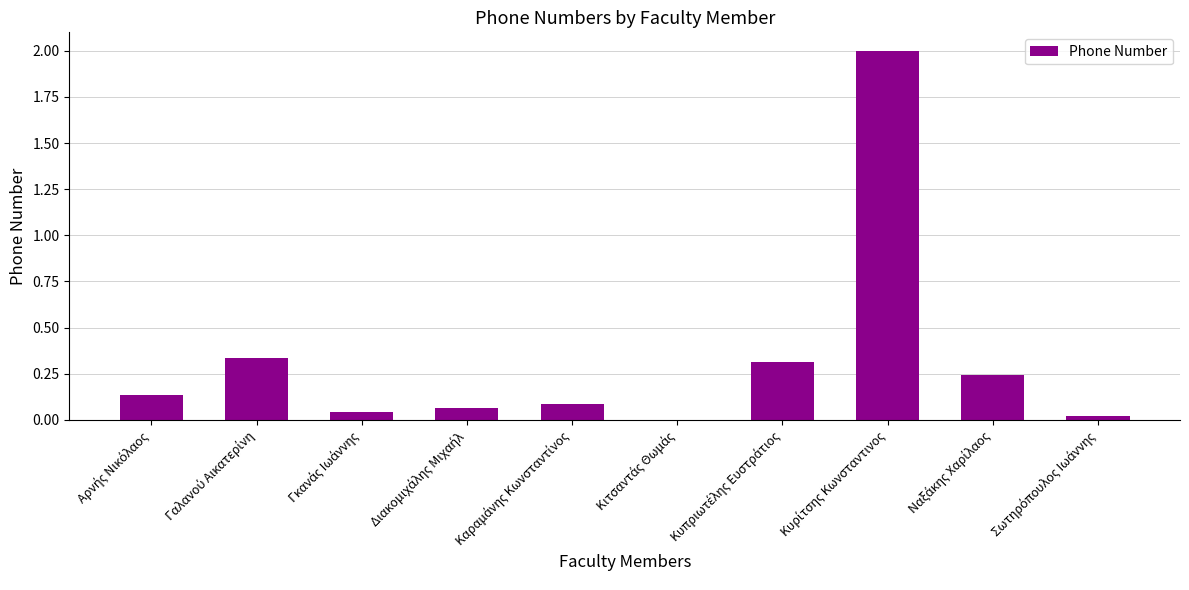

Are the bars grouped side by side (vs. stacked)?

No